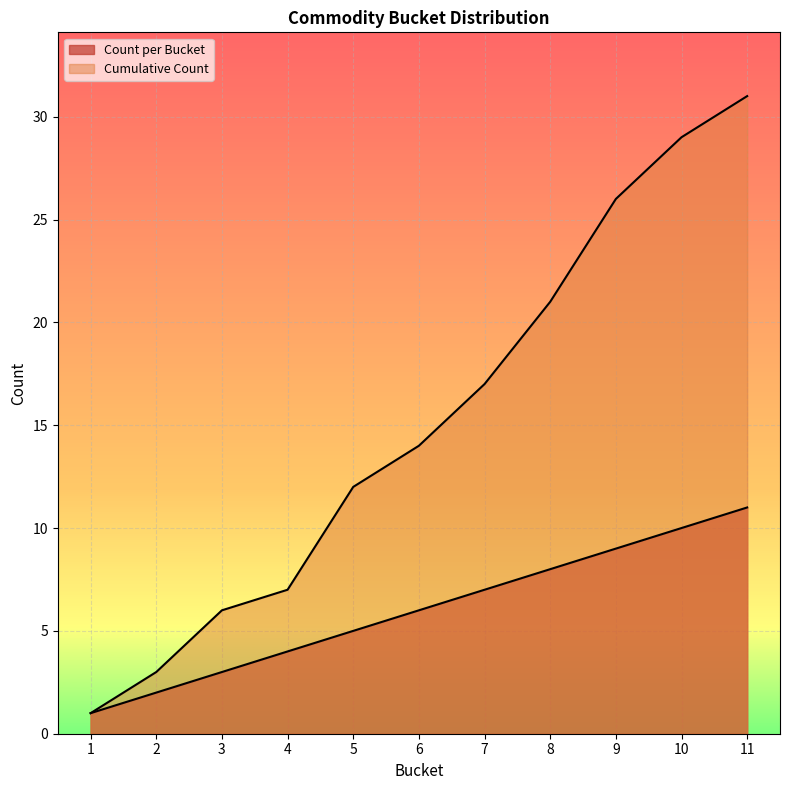

Reading left to right, what are all the values shown in this chart?

Count per Bucket: 1	2	3	4	5	6	7	8	9	10	11
Cumulative Count: 1	3	6	7	12	14	17	21	26	29	31